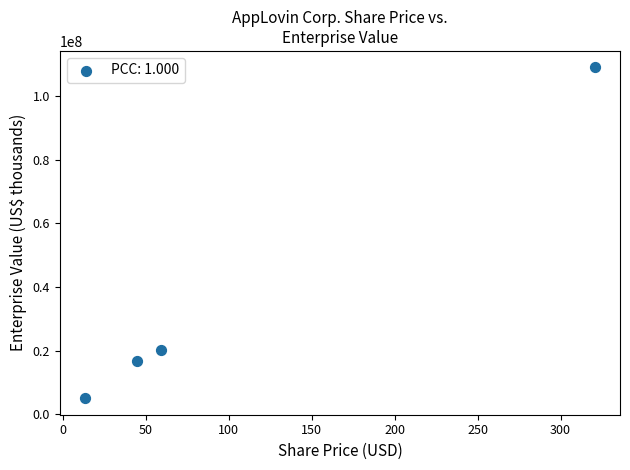

What is the range of Y values (max minus min)?

103871770